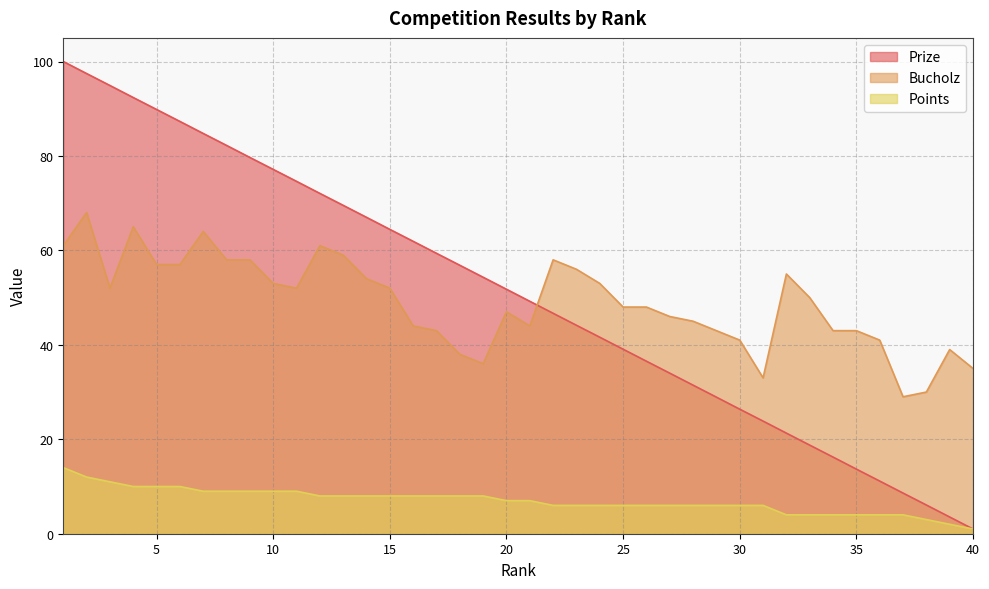

At which category does Bucholz reach its first local valley?

3